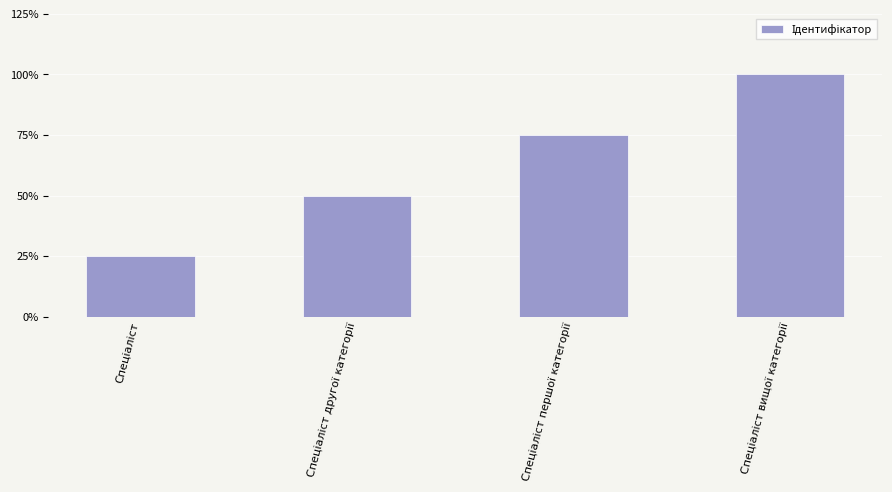

Is it true that the value at Спеціаліст вищої категорії is 5?

False